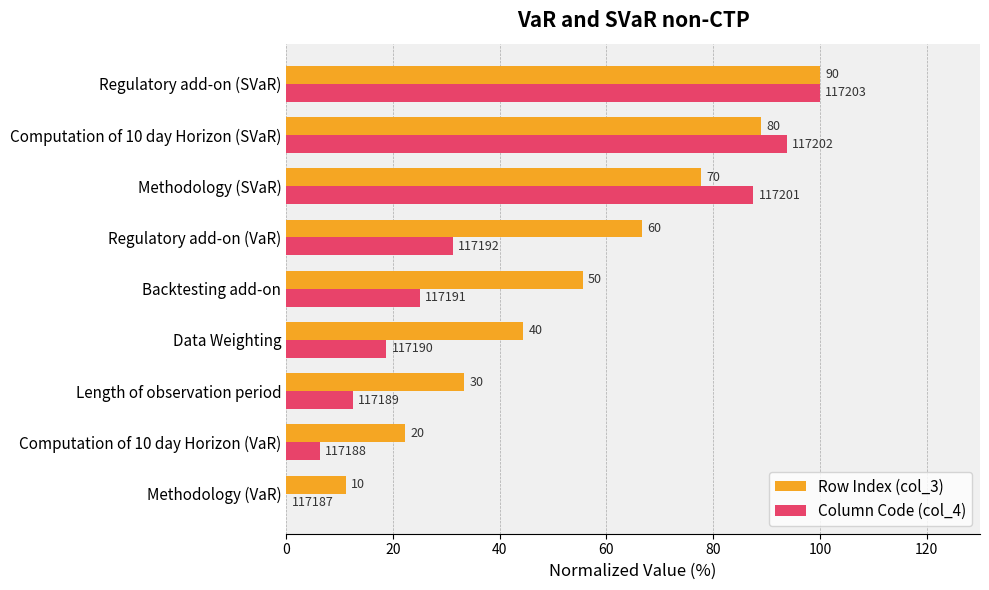

What are all the series names shown in the legend?

Row Index (col_3), Column Code (col_4)